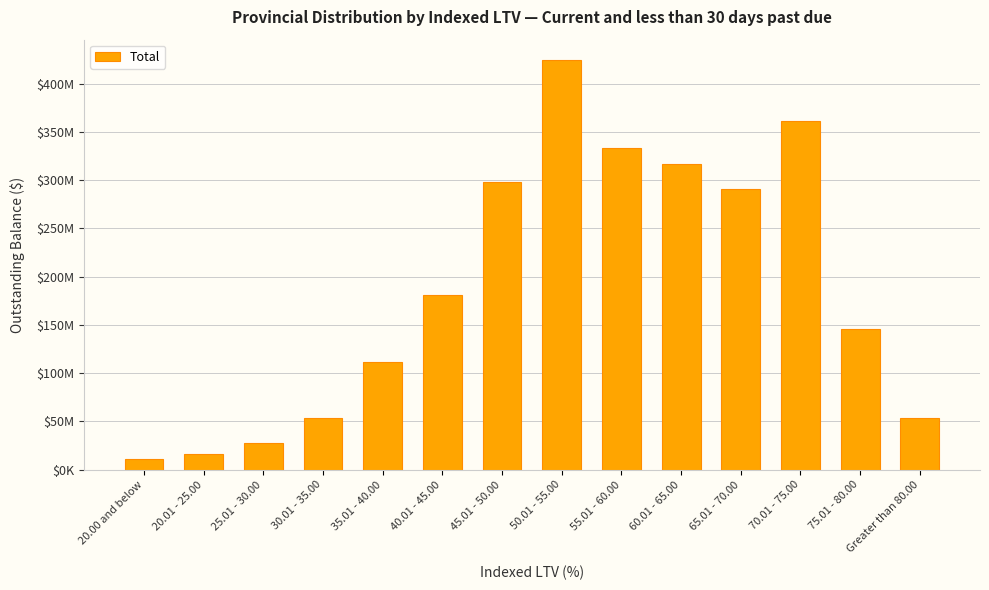

Does the chart contain any negative values?

No